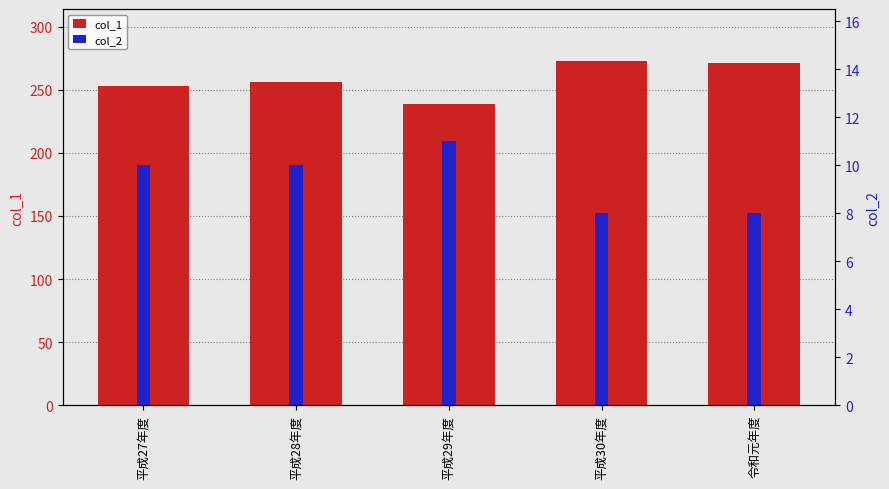

What position from the left is 平成28年度?

2